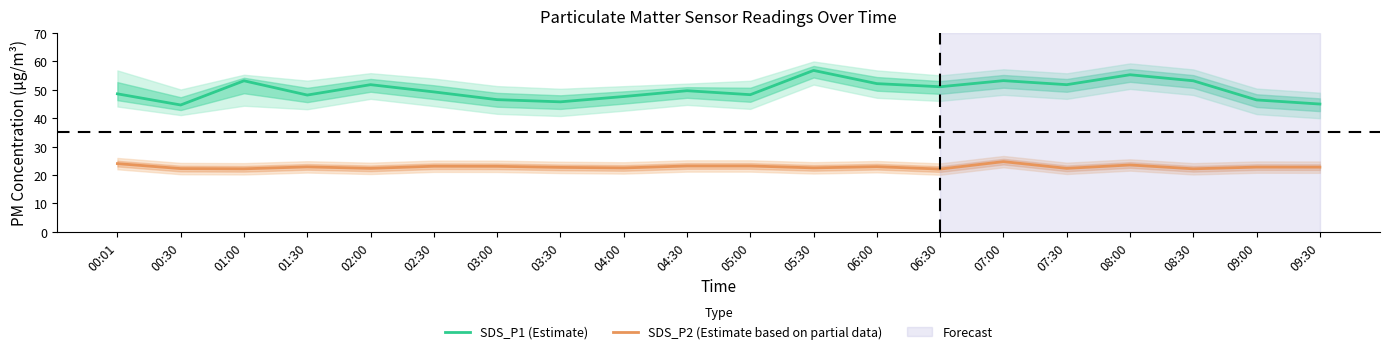

At which category does the chart reach its peak across all series?

05:30